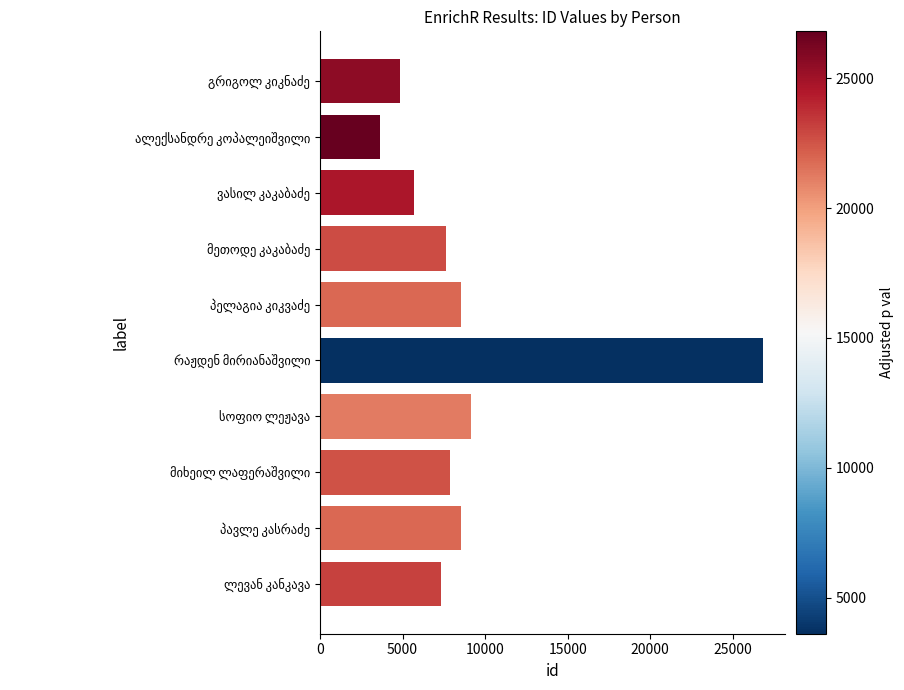

How many distinct data groups are displayed?

1